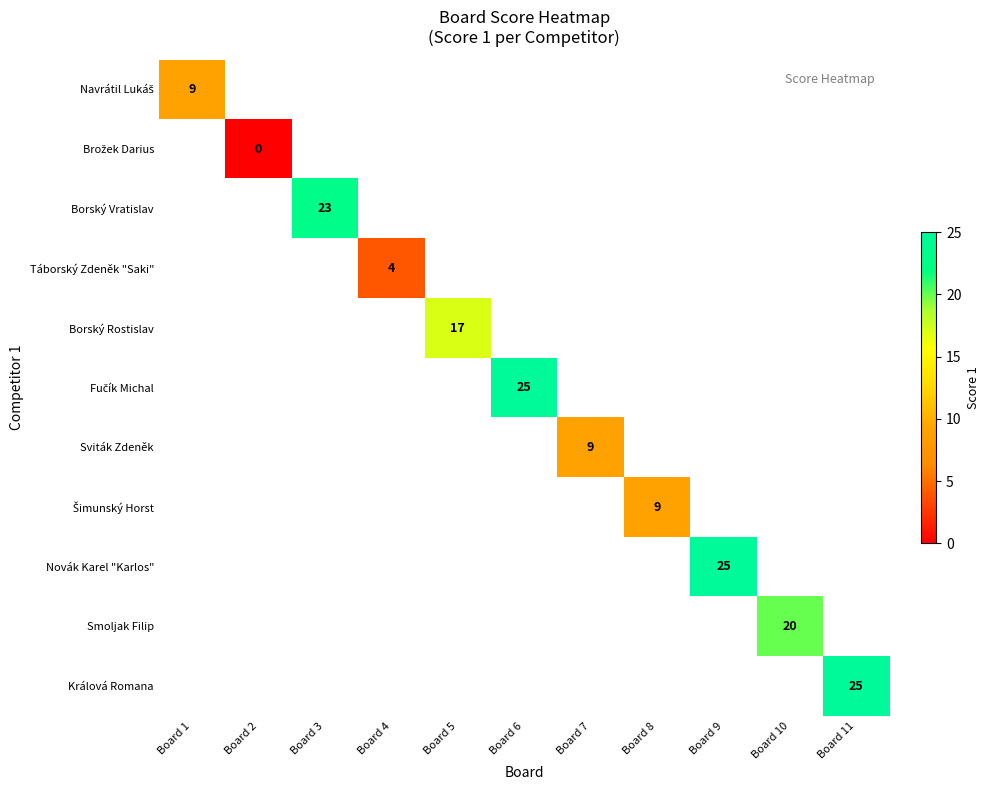

How many values in Navrátil Lukáš are above zero?

1